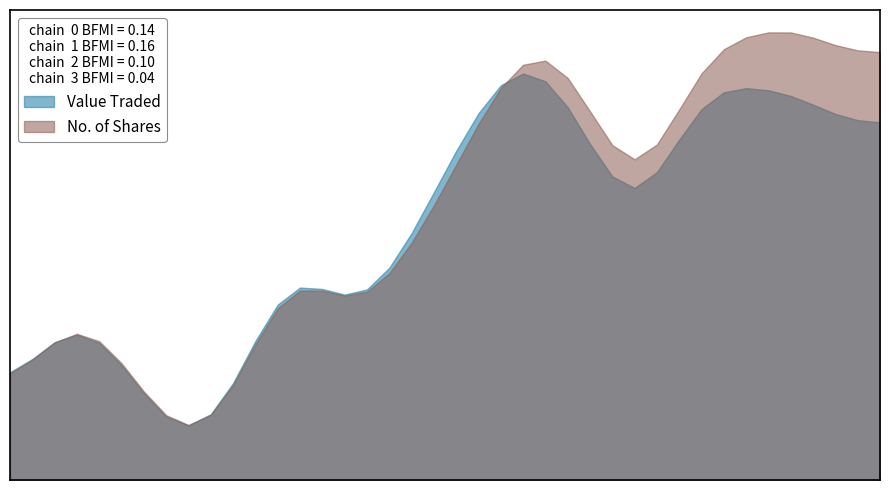

What are all the series names shown in the legend?

Value Traded, No. of Shares